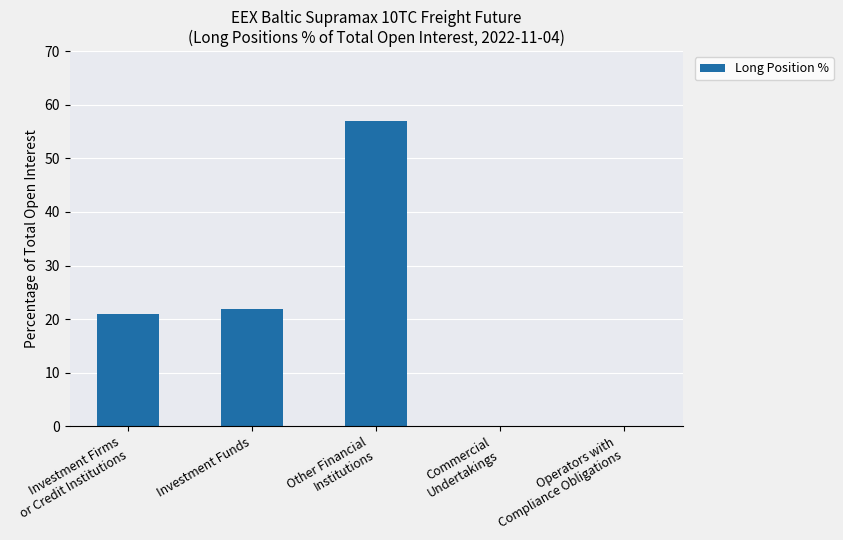

What is the greatest value displayed?

57.1